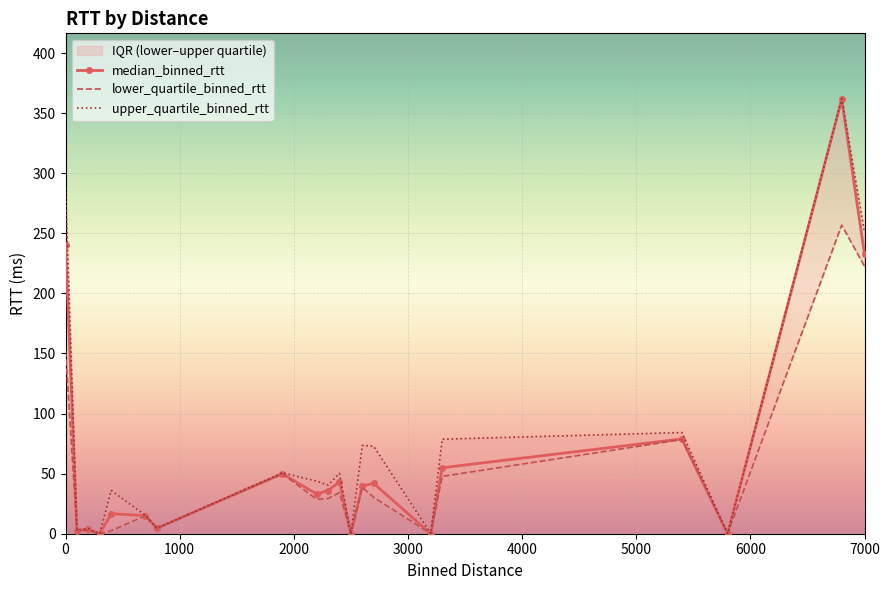

What is the highest value of the median_binned_rtt series?

361.6